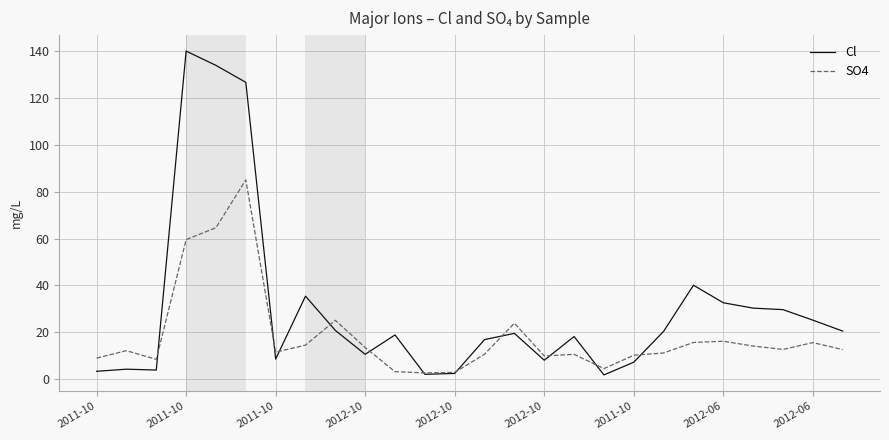

Rank the series by their average value, from lowest to highest.

SO4, Cl